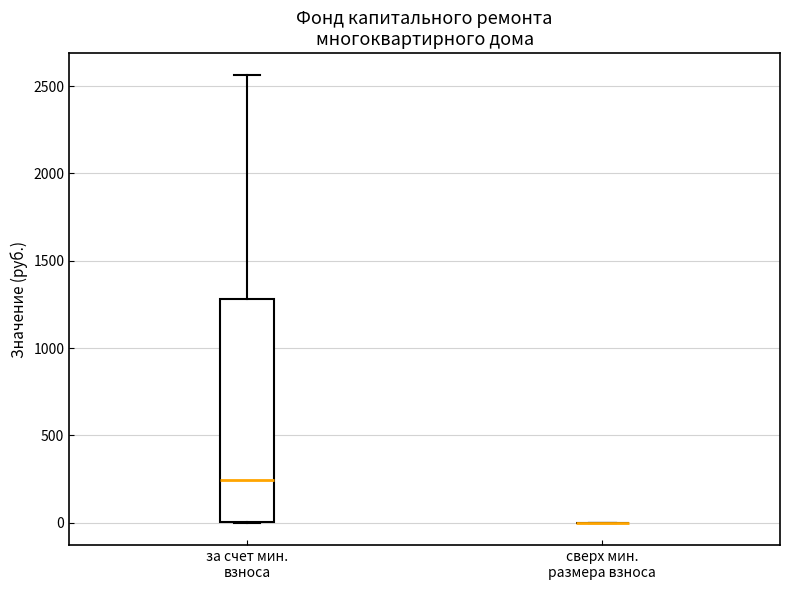

Reading left to right, transcribe this box plot: for each box, give where its median line is, the range the box spans, and where its two whiskers end, as read against the y-axis. The values are not printed on the chart, so give them approximately, as read against the axis.

за счет мин. взноса: median 250, box 0 to 1300, whiskers 0 to 2550
сверх мин. размера взноса: box collapsed to a line at 0, whiskers 0 to 0